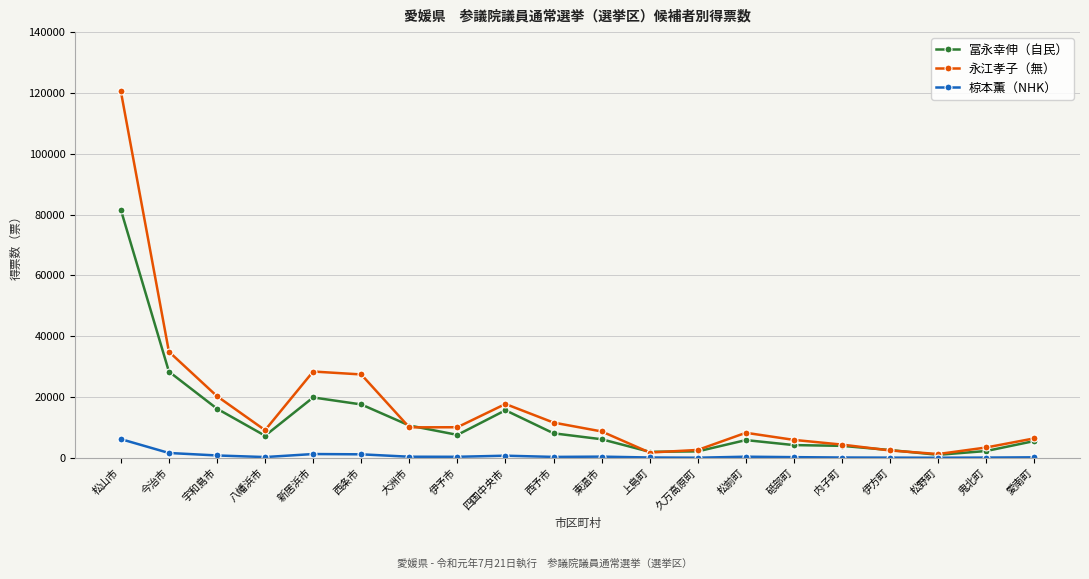

What is the smallest value displayed?

50